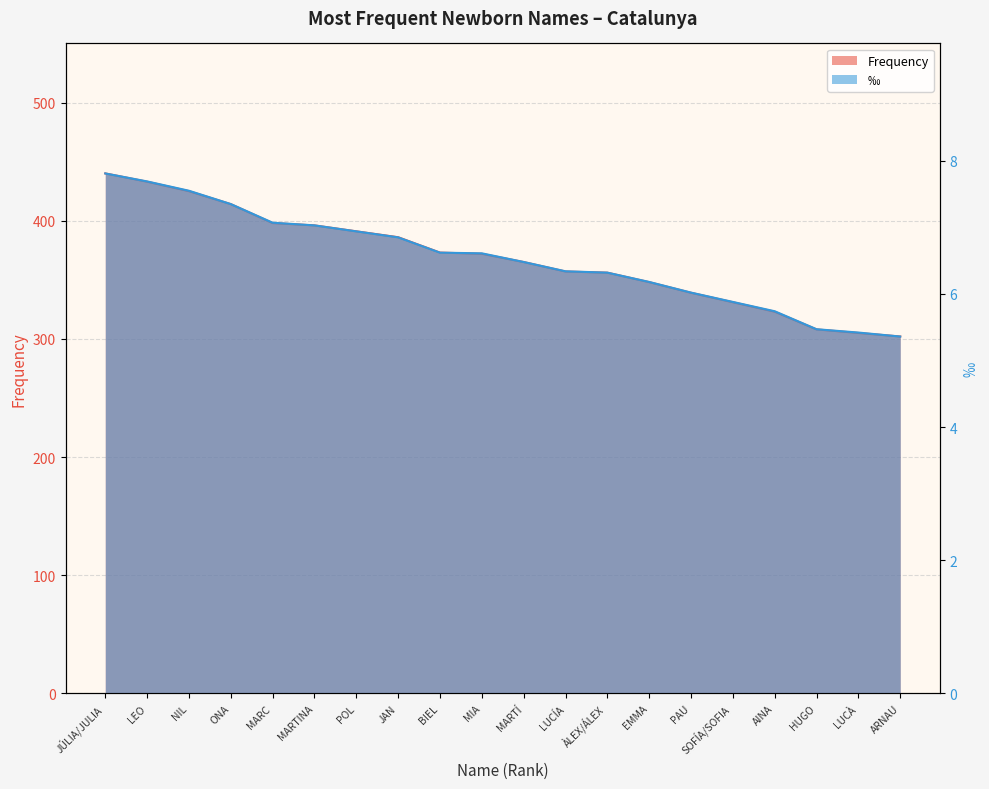

True or false: Permille and Frequency intersect in this chart.

False